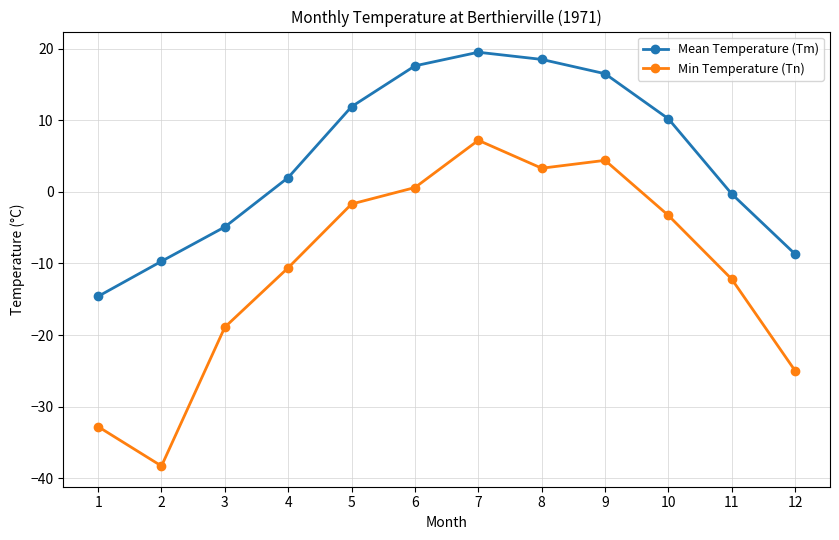

True or false: Mean Temperature (Tm) and Min Temperature (Tn) intersect in this chart.

False